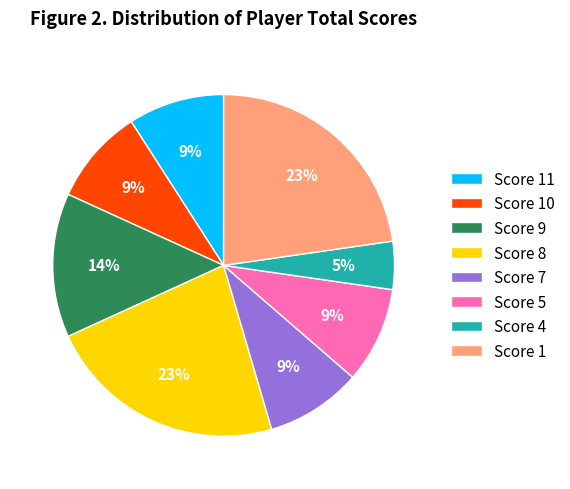

What is the ratio of the value at Score 9 to the value at Score 1?

0.6